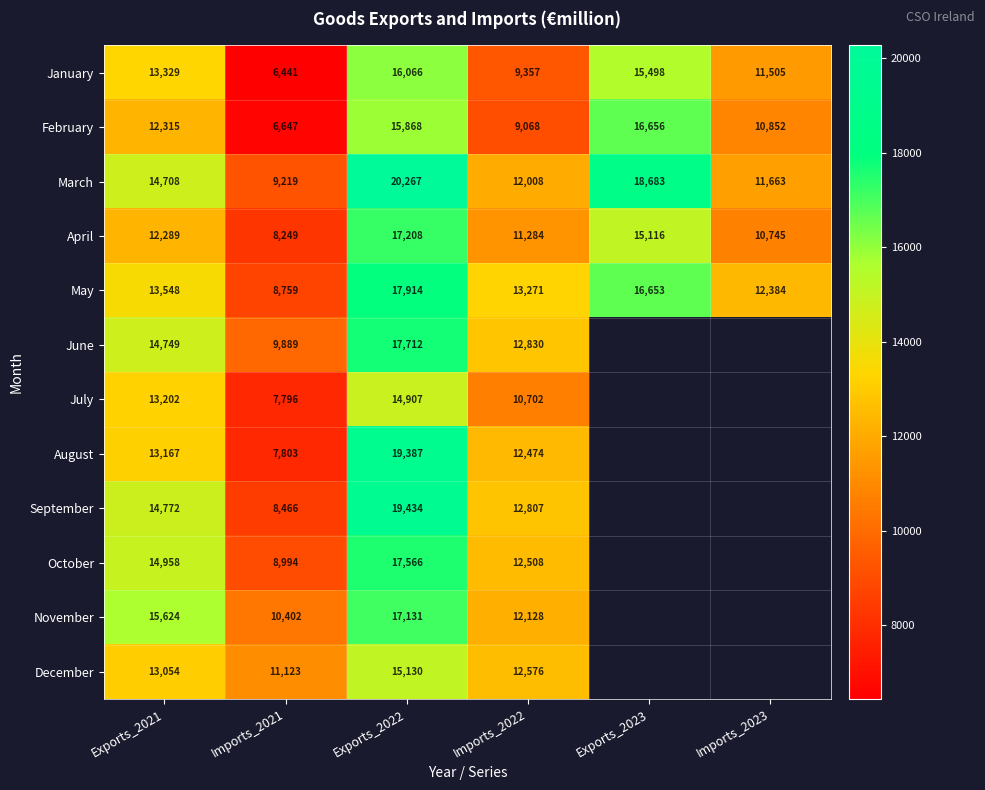

What is the minimum value shown in the chart?

6440.7